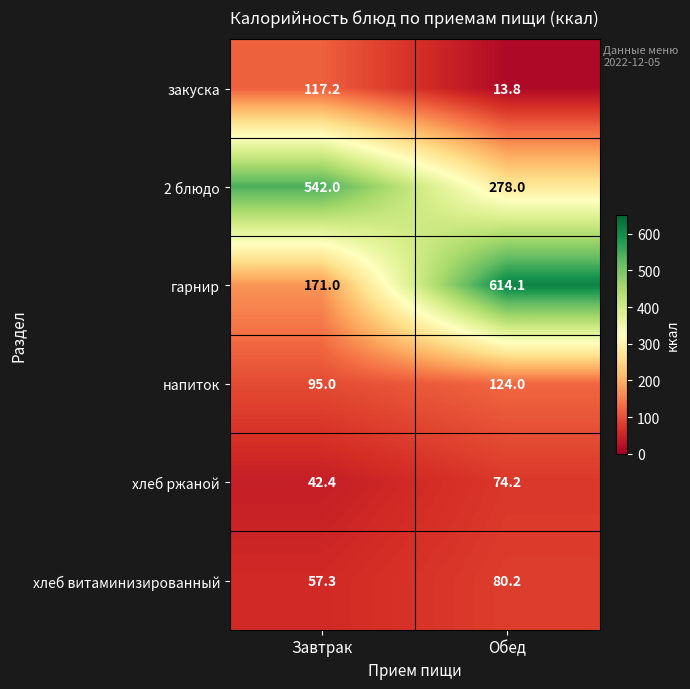

What is the difference between the maximum and minimum values in the гарнир series?

443.1